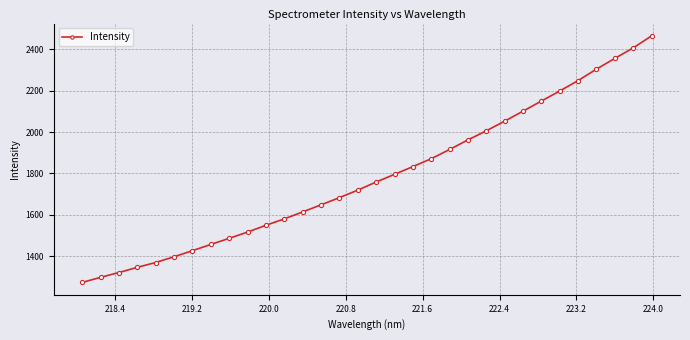

What is the value of the 30th point from the left?

2355.8